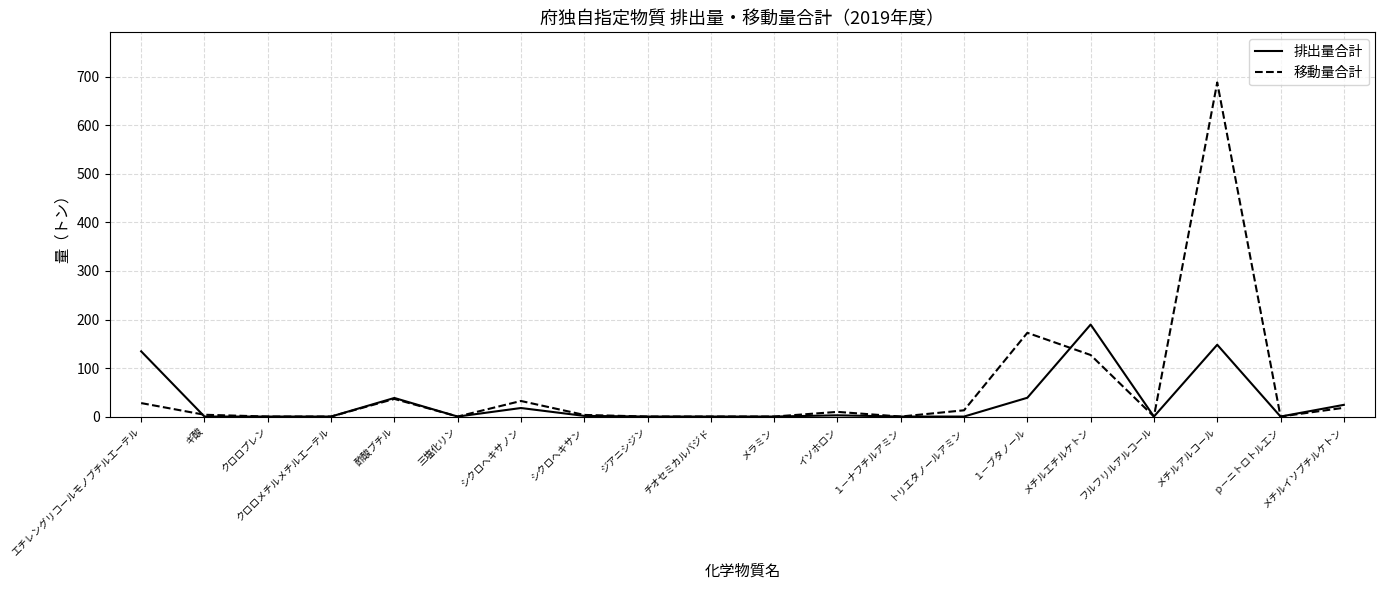

What value does the 移動量合計 series have at 酢酸ブチル?

36.3